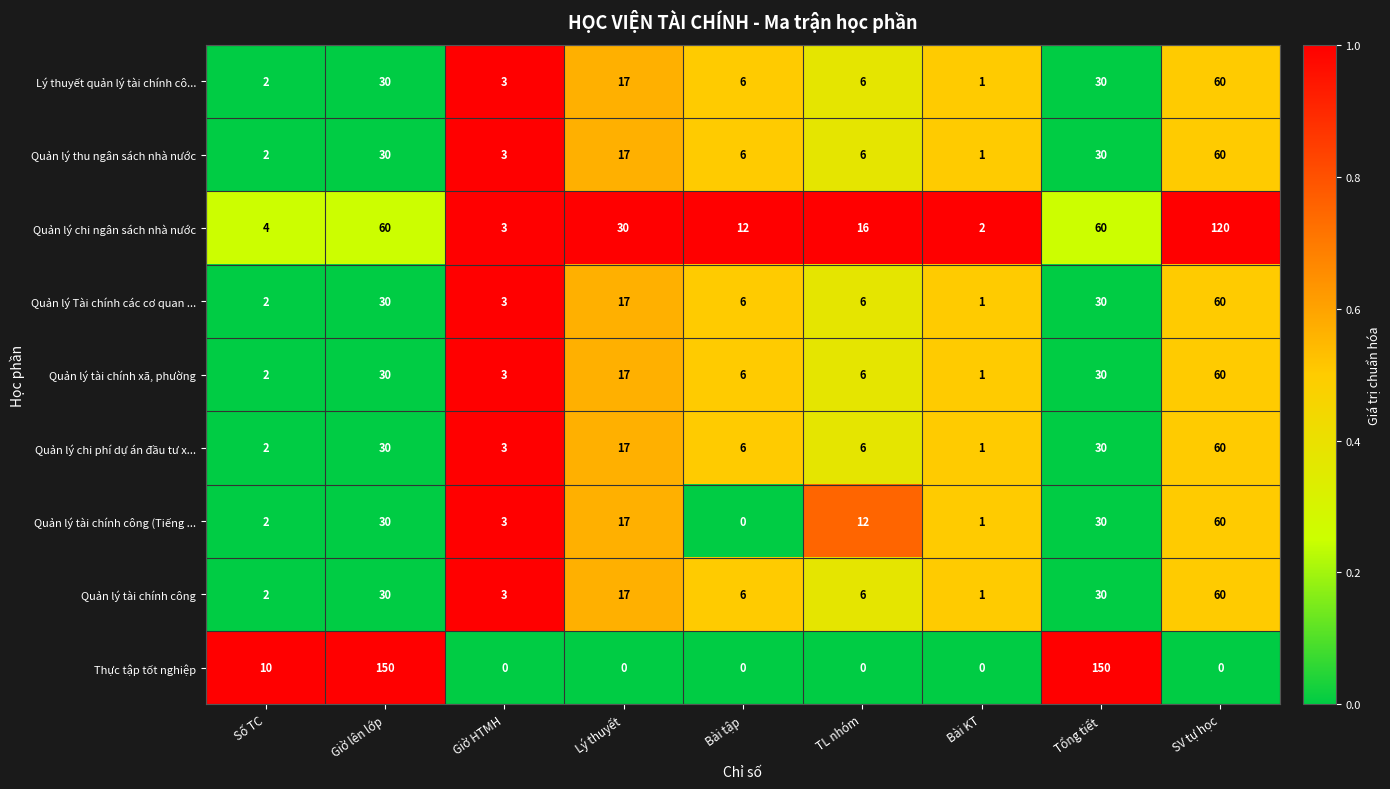

Is it true that Thực tập tốt nghiệp equals -81 at Lý thuyết?

False